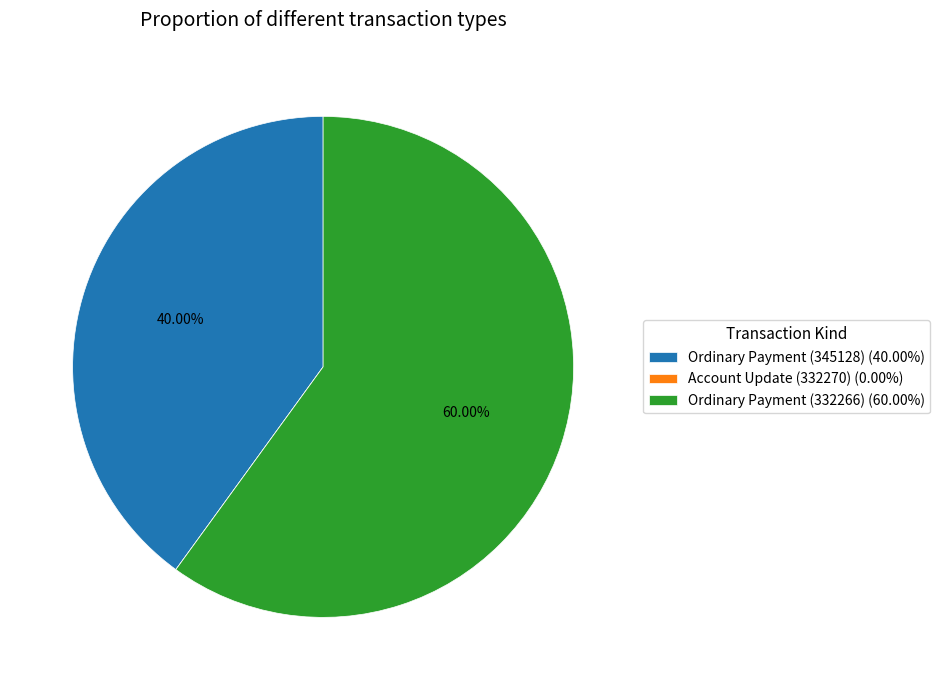

Does Ordinary Payment (332266) (60.00%) account for over 50% of the chart?

Yes